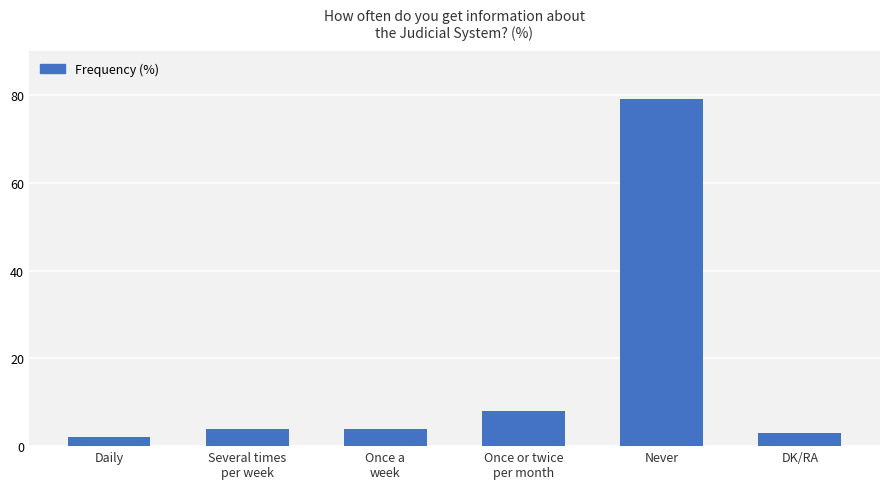

The value at Daily is 2. True or false?

True